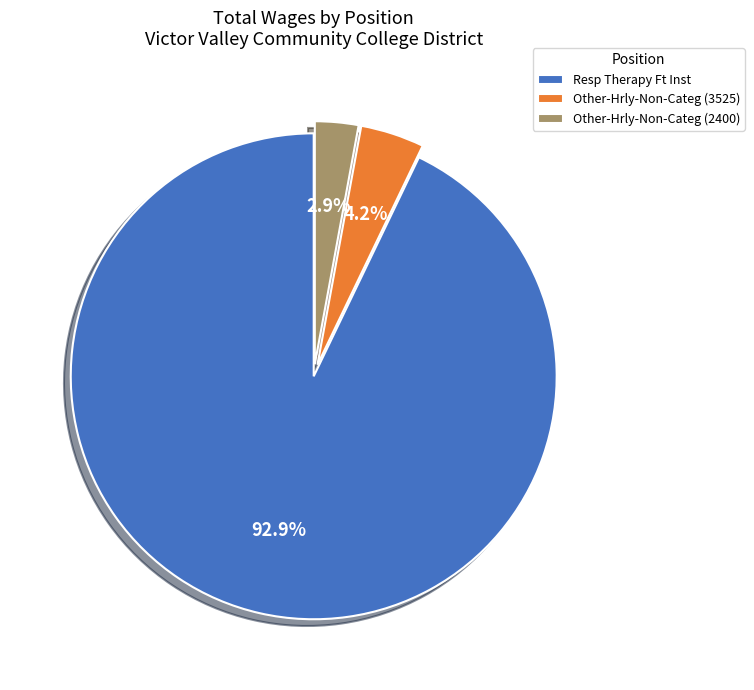

How much of the chart is everything except Other-Hrly-Non-Categ (2400)?

97.1%